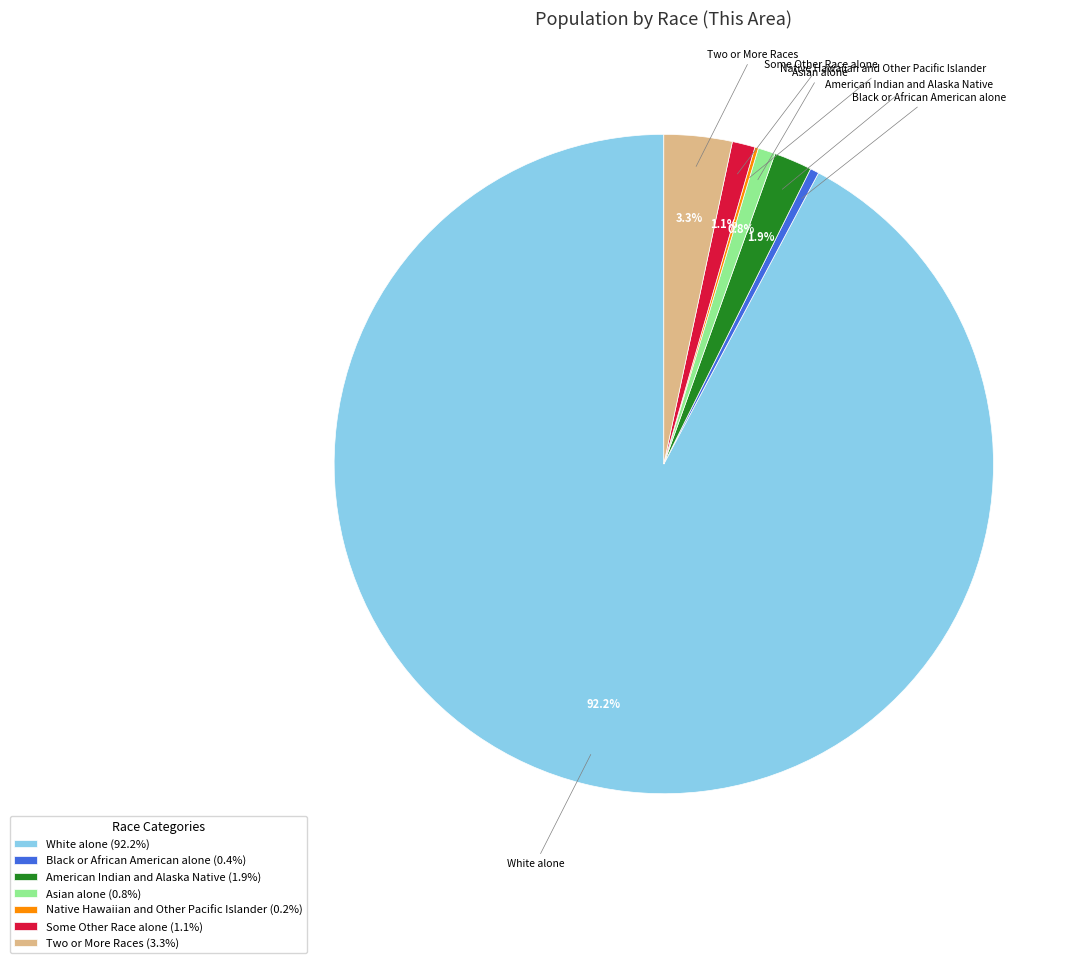

How much of the chart is everything except Some Other Race alone (1.1%)?

98.9%